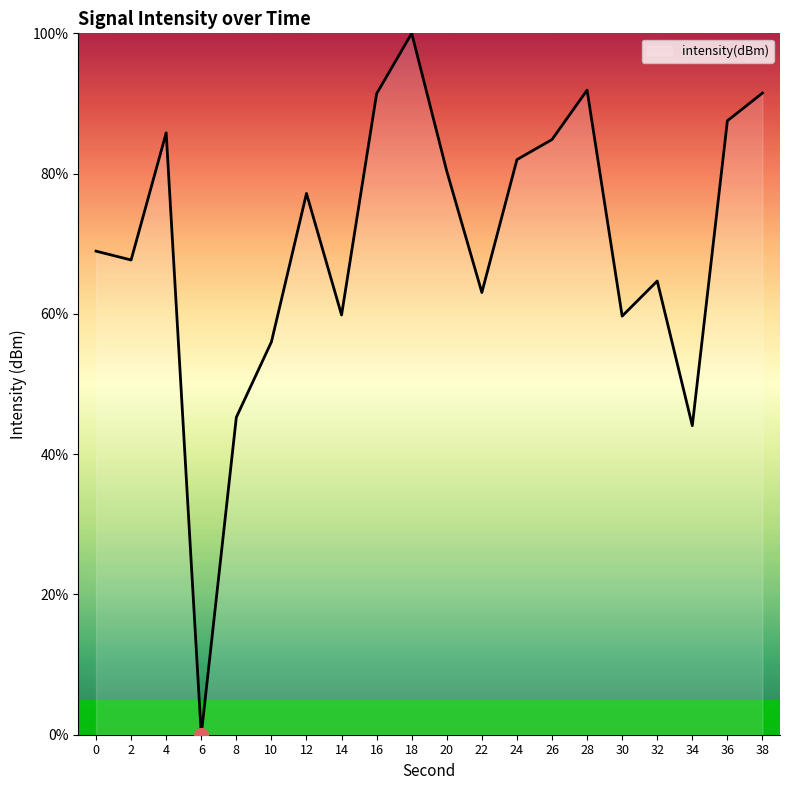

How many values are above zero?

19